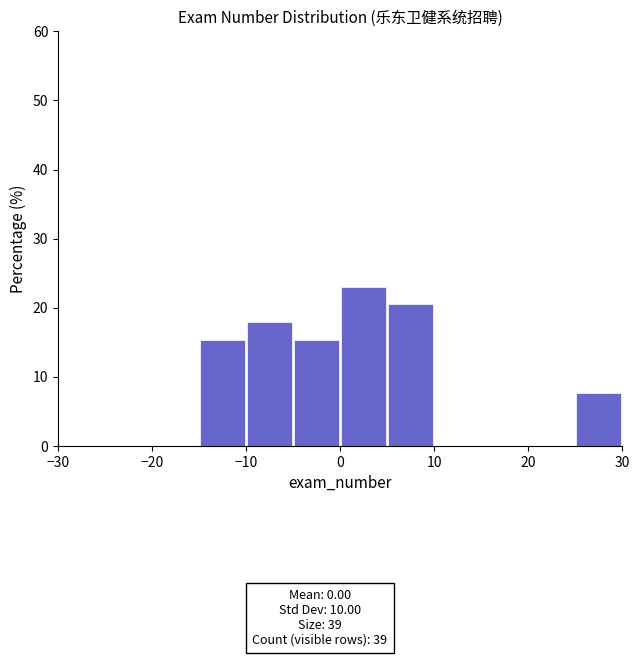

Reading left to right, list every bar in this chart as the range it spans on the x-axis followed by its height. The values are not printed on the chart, so give them approximately, as read against the axis.

-30 to -25: 0
-25 to -20: 0
-20 to -15: 0
-15 to -10: 15
-10 to -5: 18
-5 to 0: 15
0 to 5: 23
5 to 10: 21
10 to 15: 0
15 to 20: 0
20 to 25: 0
25 to 30: 8